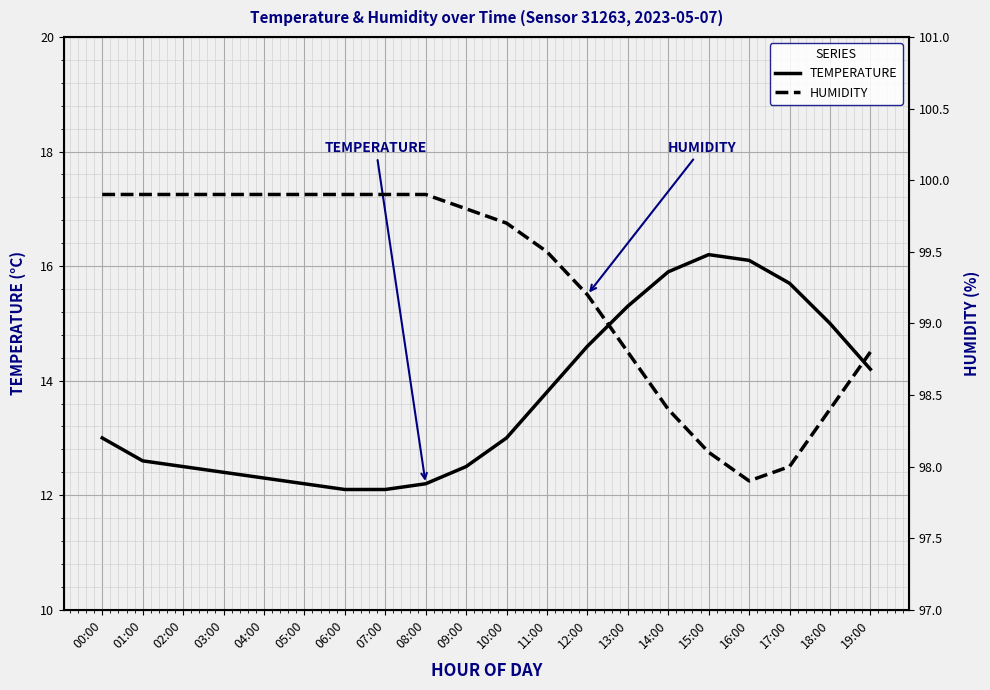

Where is the first local maximum for temperature?

15:00